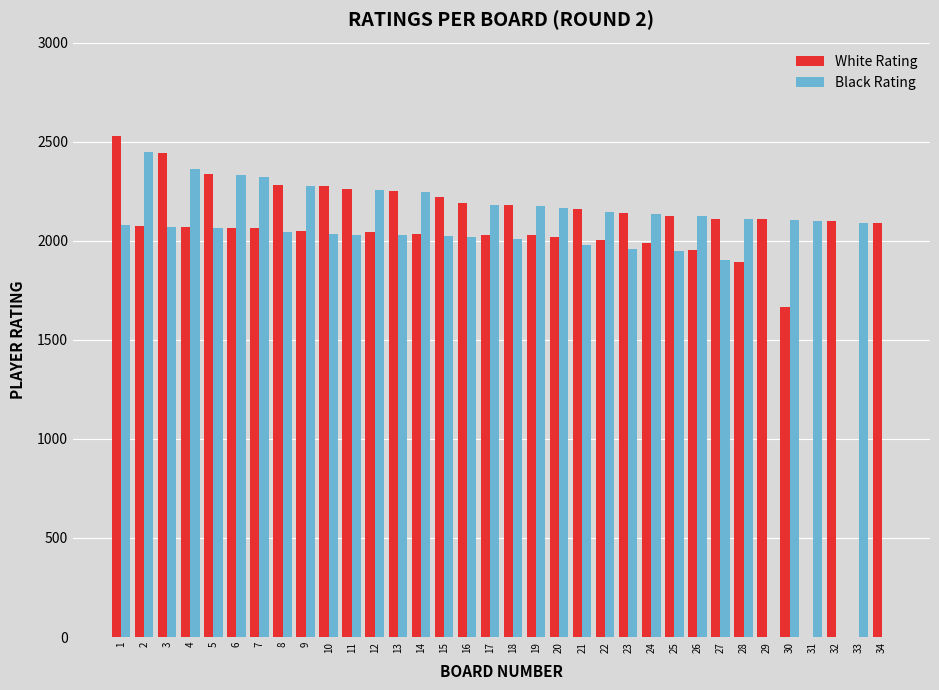

Which series has the largest range (max minus min)?

White Rating